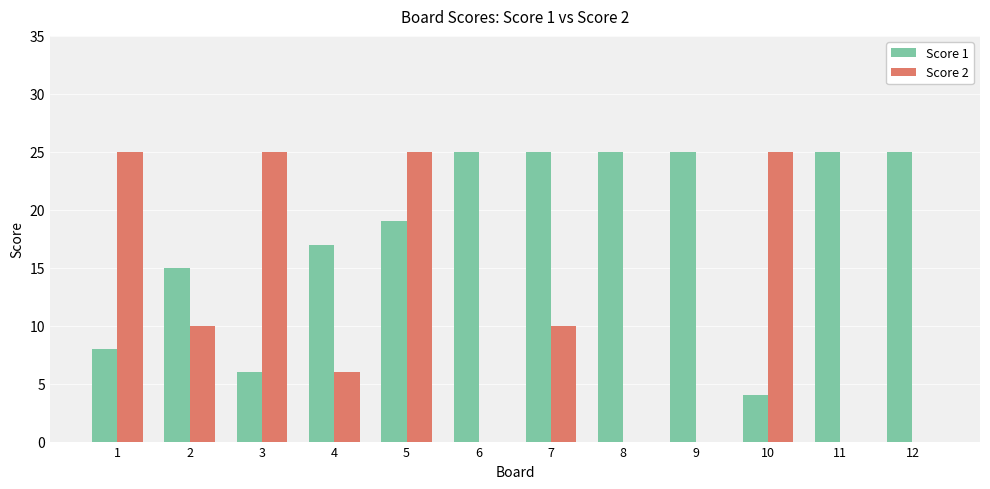

How many groups of bars are there?

12